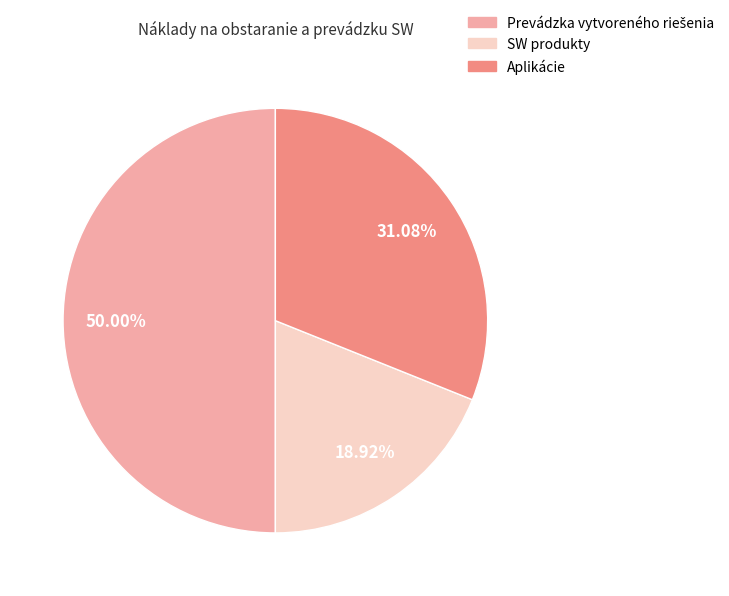

Which slice is the smallest?

SW produkty